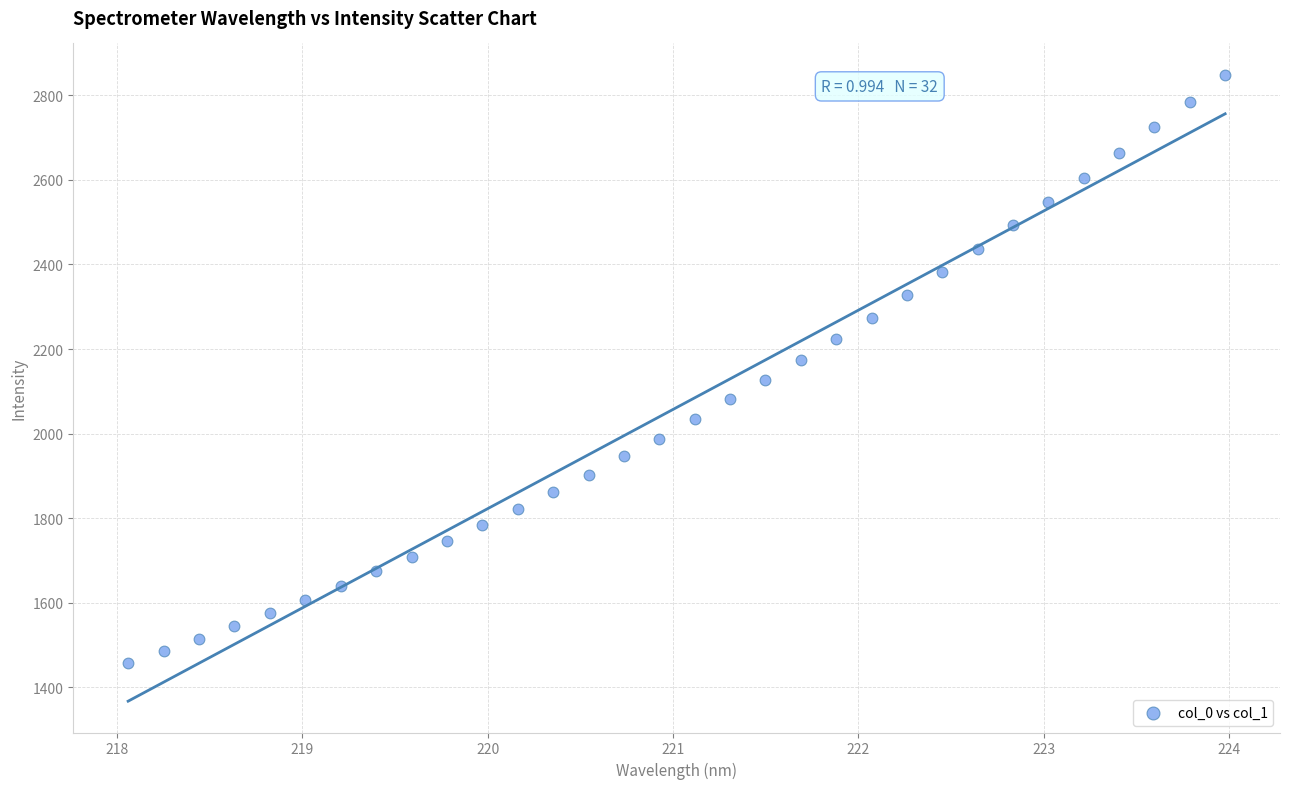

What is the range of Y values (max minus min)?

1390.2